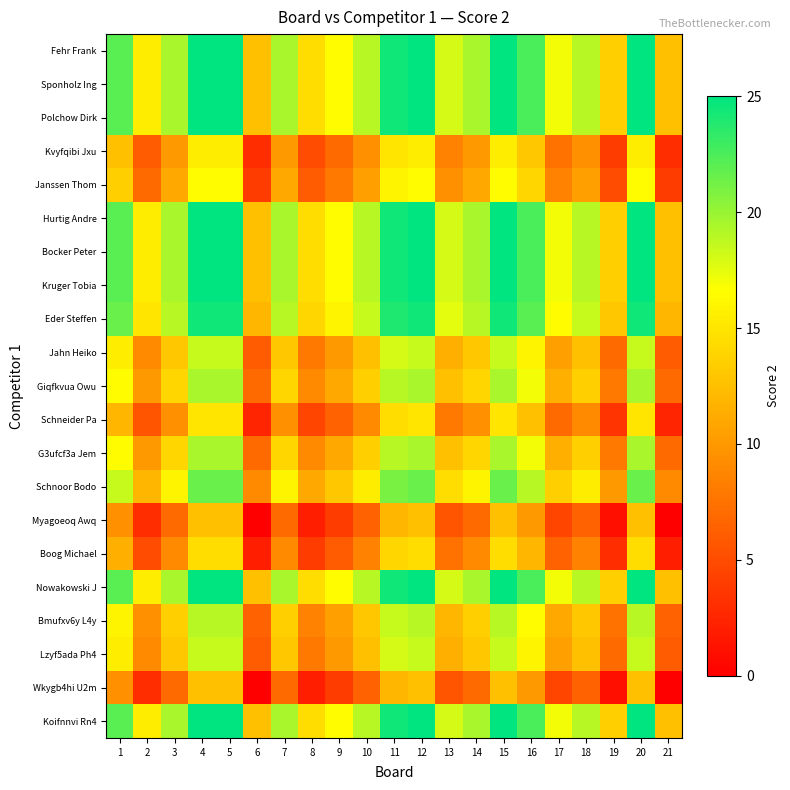

What is the greatest value displayed?

25.0